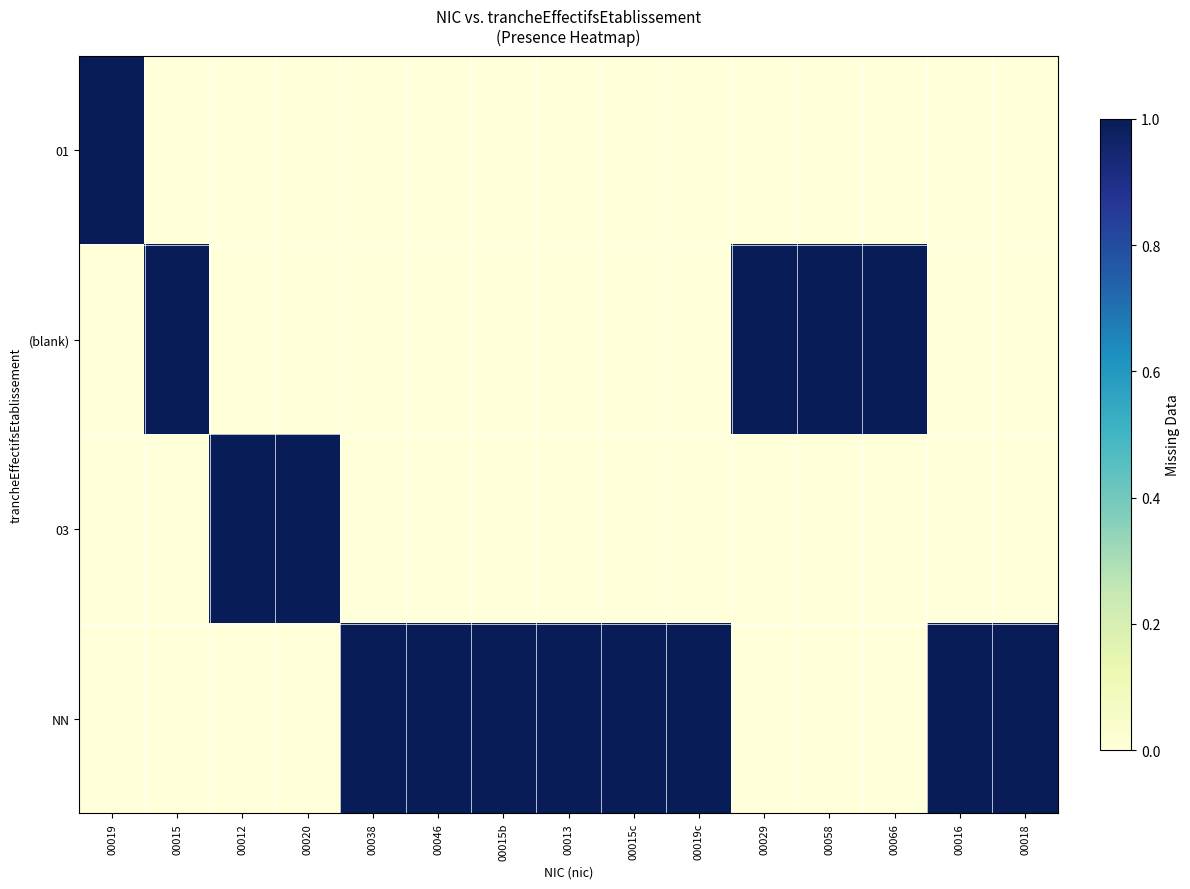

Reading right to left, extract all data points from this chart.

01: 00018=0	00016=0	00066=0	00058=0	00029=0	00019c=0	00015c=0	00013=0	00015b=0	00046=0	00038=0	00020=0	00012=0	00015=0	00019=1
(blank): 00018=0	00016=0	00066=1	00058=1	00029=1	00019c=0	00015c=0	00013=0	00015b=0	00046=0	00038=0	00020=0	00012=0	00015=1	00019=0
03: 00018=0	00016=0	00066=0	00058=0	00029=0	00019c=0	00015c=0	00013=0	00015b=0	00046=0	00038=0	00020=1	00012=1	00015=0	00019=0
NN: 00018=1	00016=1	00066=0	00058=0	00029=0	00019c=1	00015c=1	00013=1	00015b=1	00046=1	00038=1	00020=0	00012=0	00015=0	00019=0